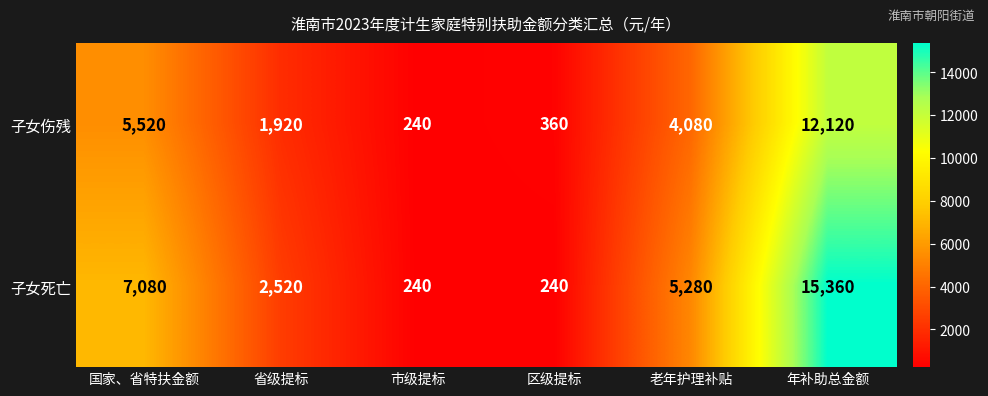

Which series has the largest total across all categories?

子女死亡